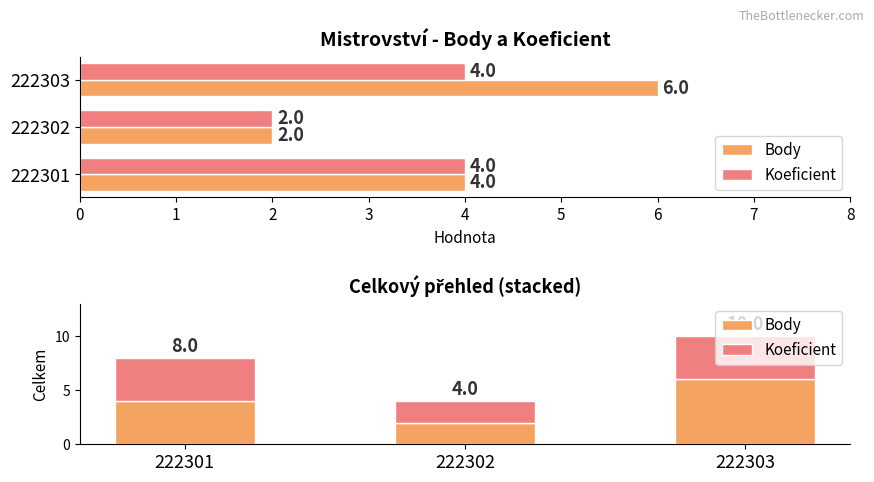

Reading left to right, what are all the values shown in this chart?

Body: 4	2	6
Koeficient: 4	2	4